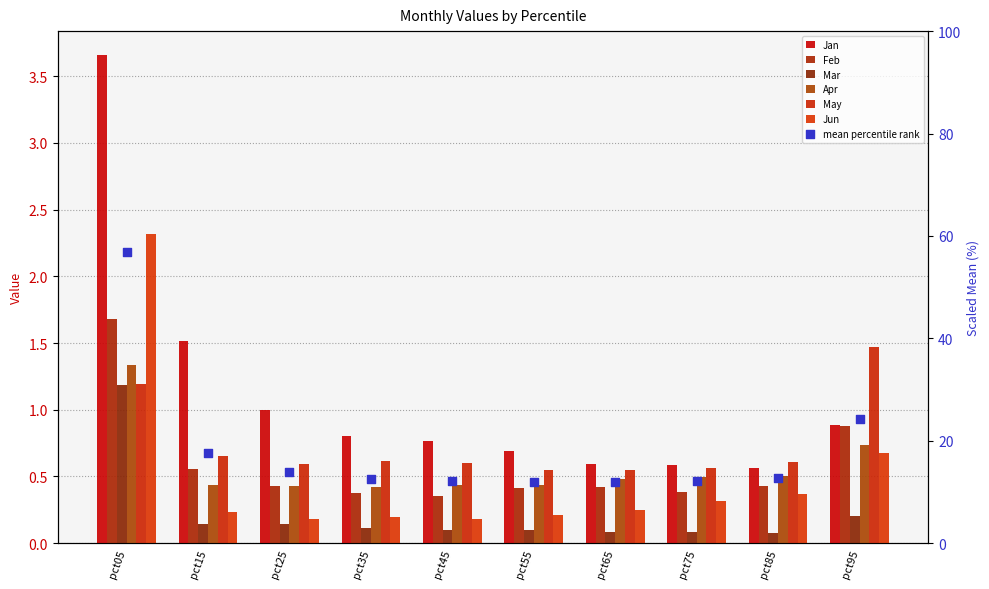

Which series has the largest total across all categories?

Jan